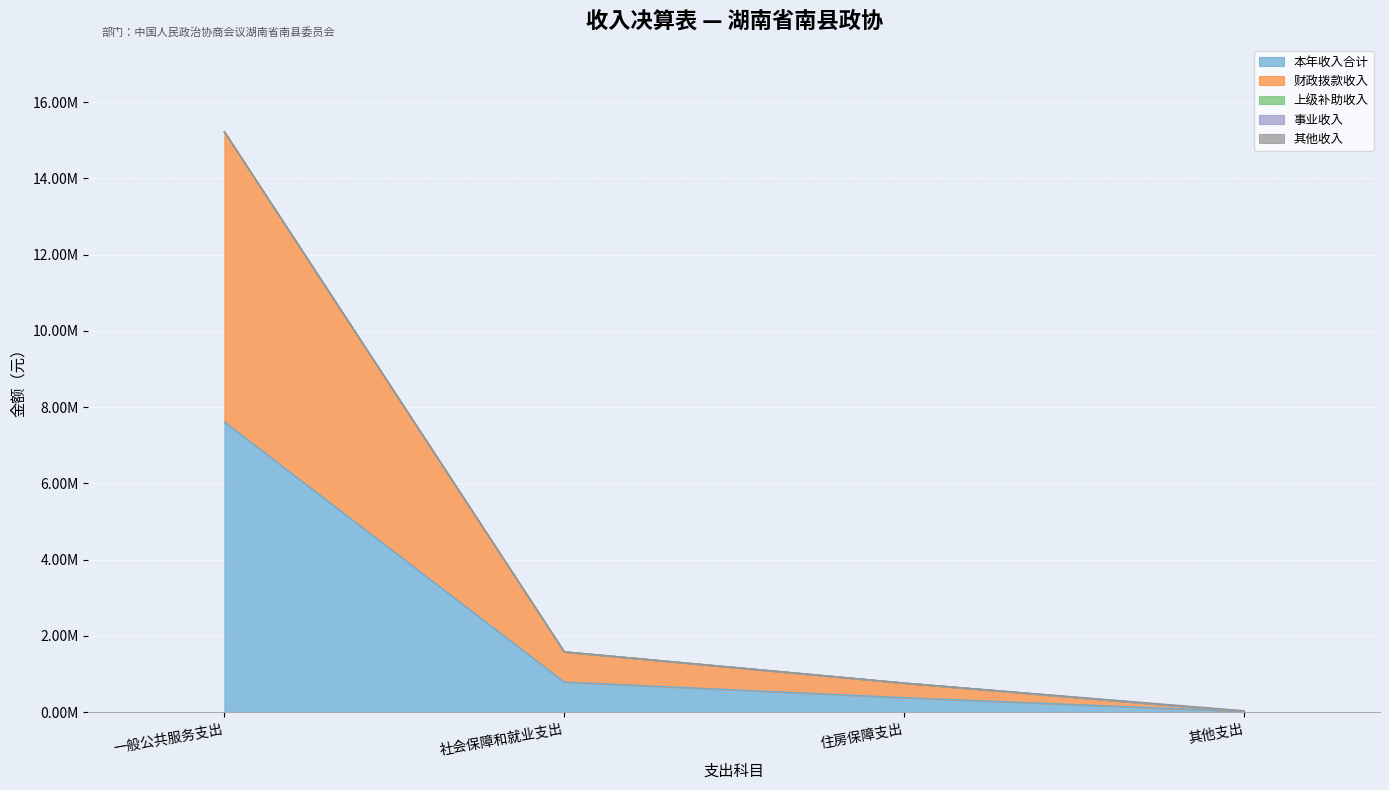

Which series has the largest total across all categories?

本年收入合计